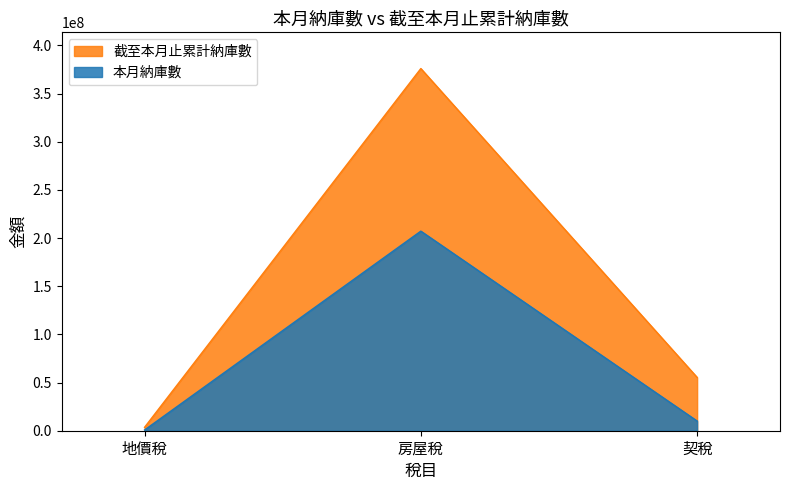

How many lines are shown in the chart?

2